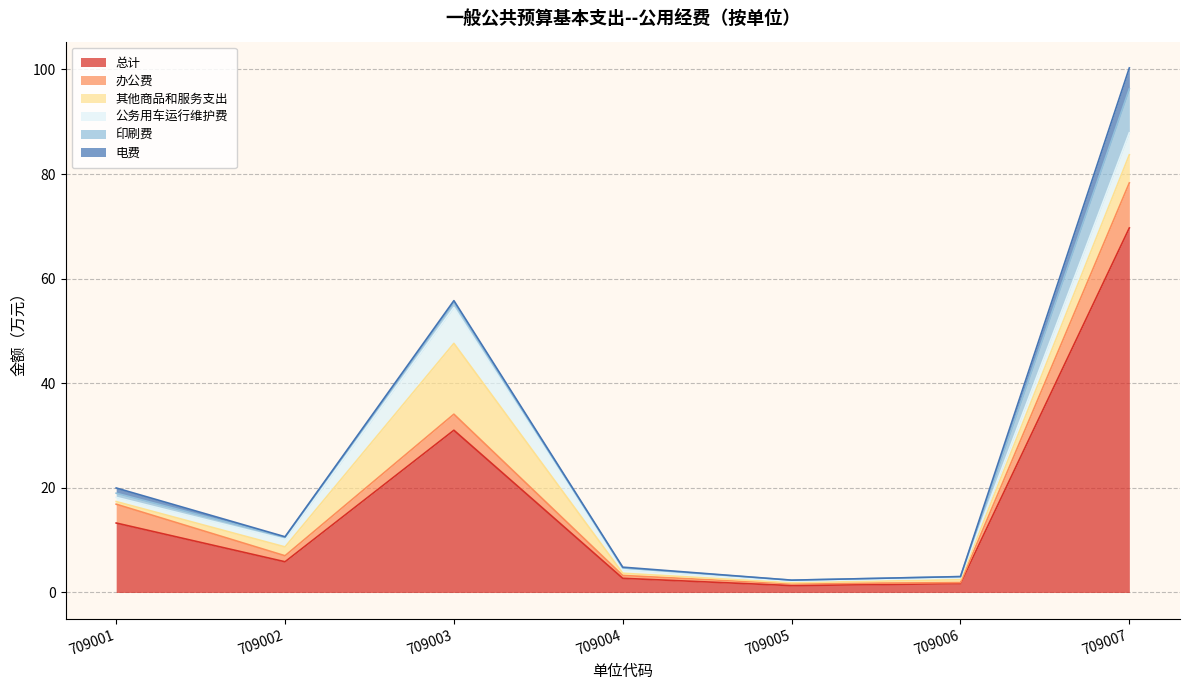

At which category does 公务用车运行维护费 reach its first local peak?

709003